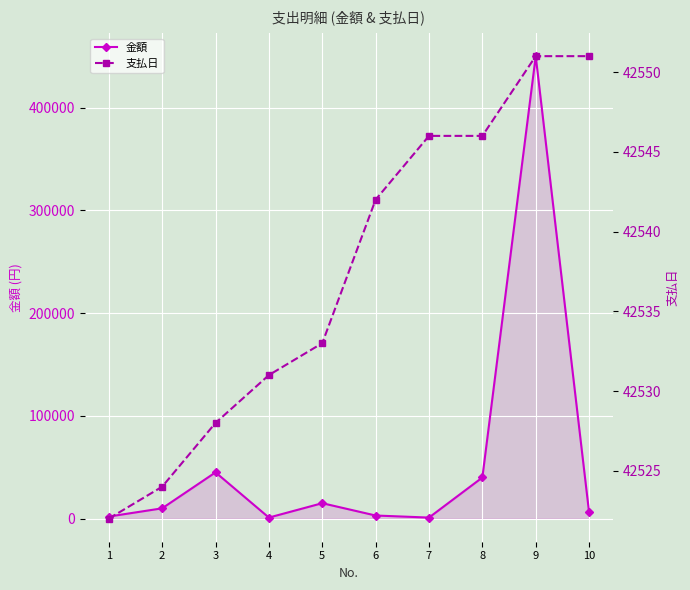

In 金額, how many points are higher than both neighbors (excluding endpoints)?

3